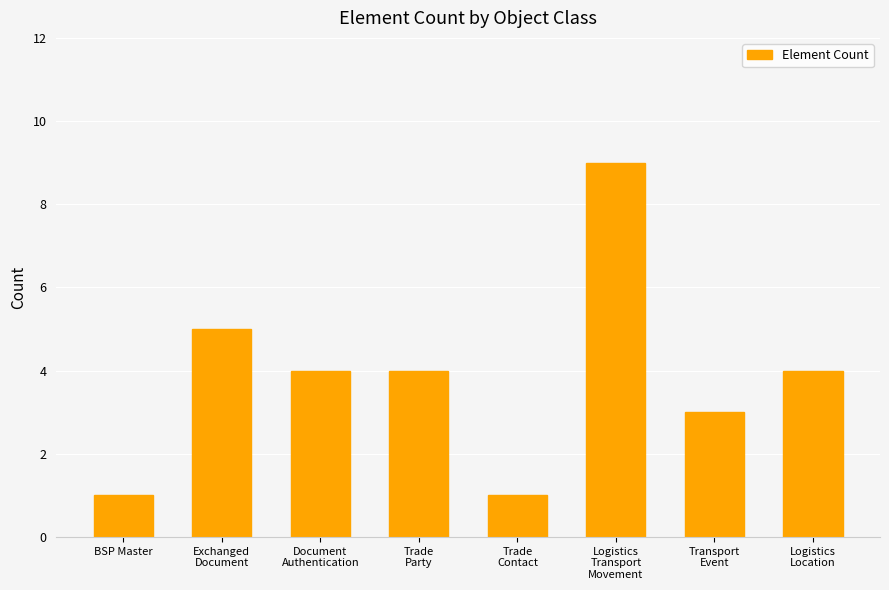

What is the maximum value shown in the chart?

9